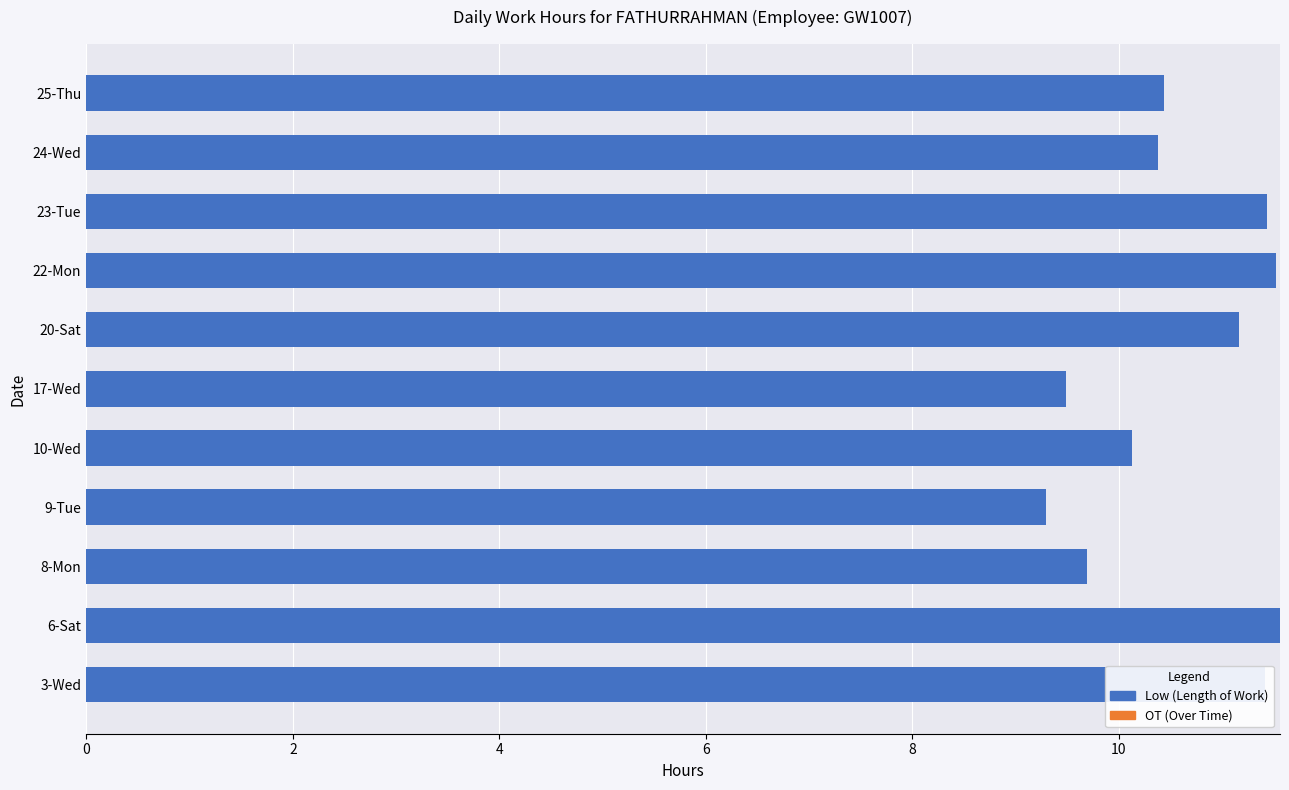

The chart shows a value of 16.9 at 24-Wed. True or false?

False